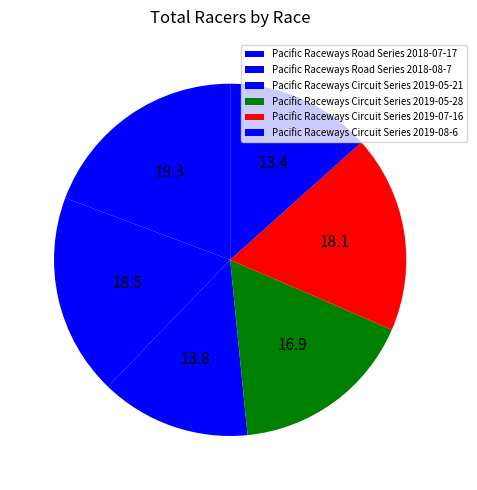

To the nearest percent, what is the average slice percentage?

17%